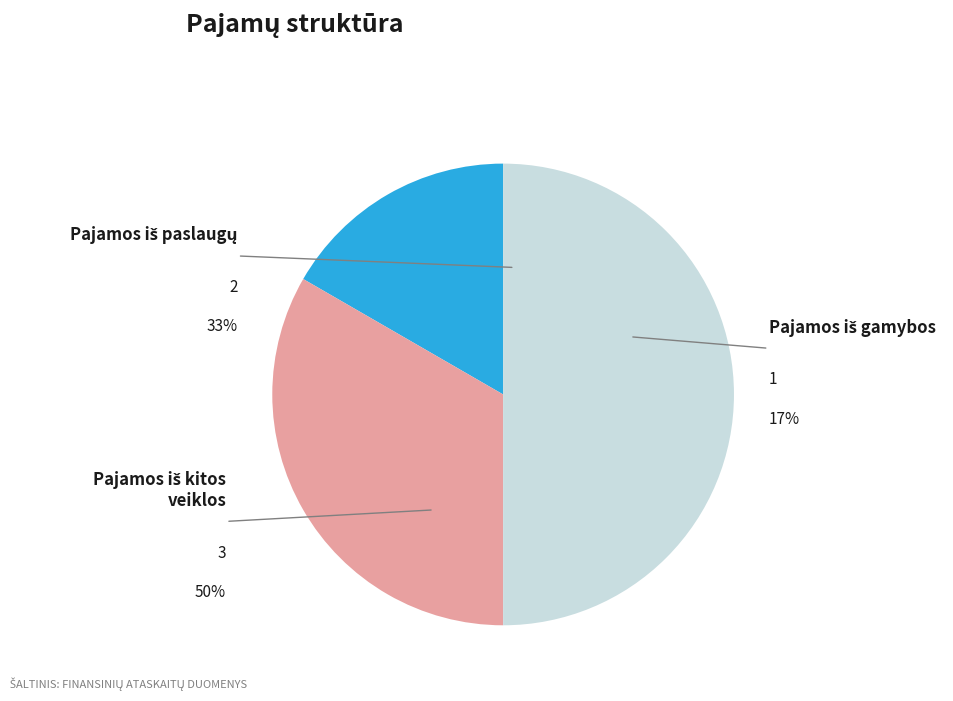

Is it true that Pajamos iš gamybos is 17% of the pie?

True